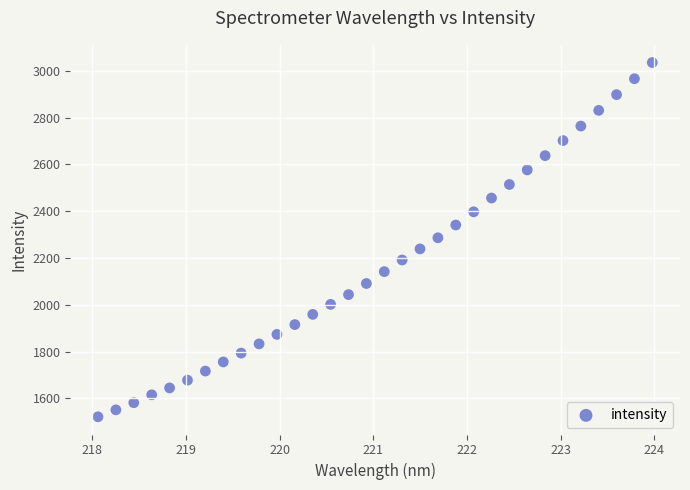

What is the range of X values (max minus min)?

5.9